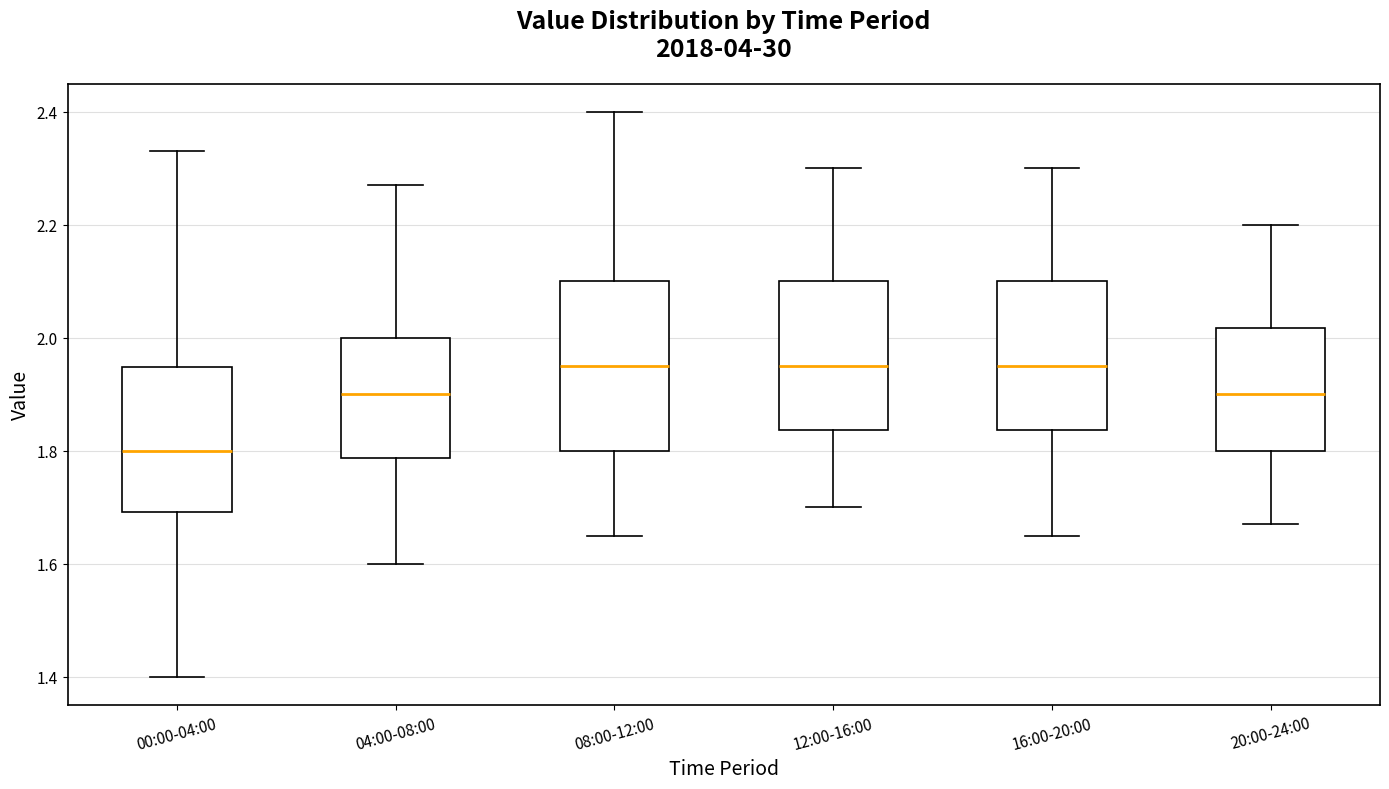

Reading left to right, transcribe this box plot: for each box, give where its median line is, the range the box spans, and where its two whiskers end, as read against the y-axis. The values are not printed on the chart, so give them approximately, as read against the axis.

00:00-04:00: median 1.80, box 1.70 to 1.94, whiskers 1.40 to 2.34
04:00-08:00: median 1.90, box 1.78 to 2.00, whiskers 1.60 to 2.28
08:00-12:00: median 1.96, box 1.80 to 2.10, whiskers 1.66 to 2.40
12:00-16:00: median 1.96, box 1.84 to 2.10, whiskers 1.70 to 2.30
16:00-20:00: median 1.96, box 1.84 to 2.10, whiskers 1.66 to 2.30
20:00-24:00: median 1.90, box 1.80 to 2.02, whiskers 1.68 to 2.20